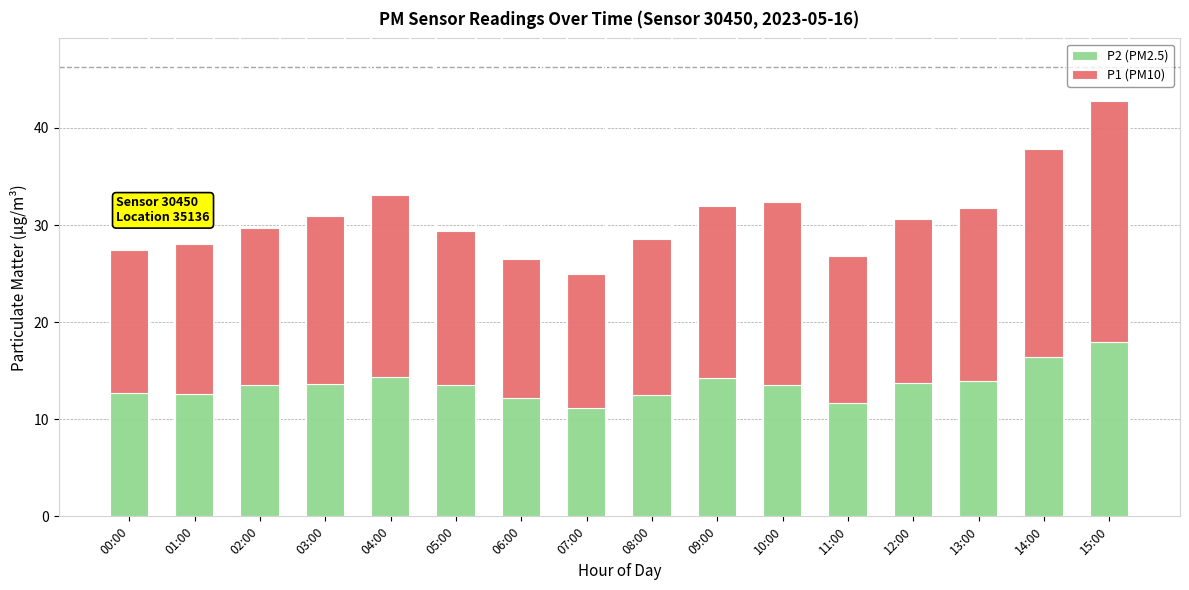

At which category is the sum across all series the highest?

15:00